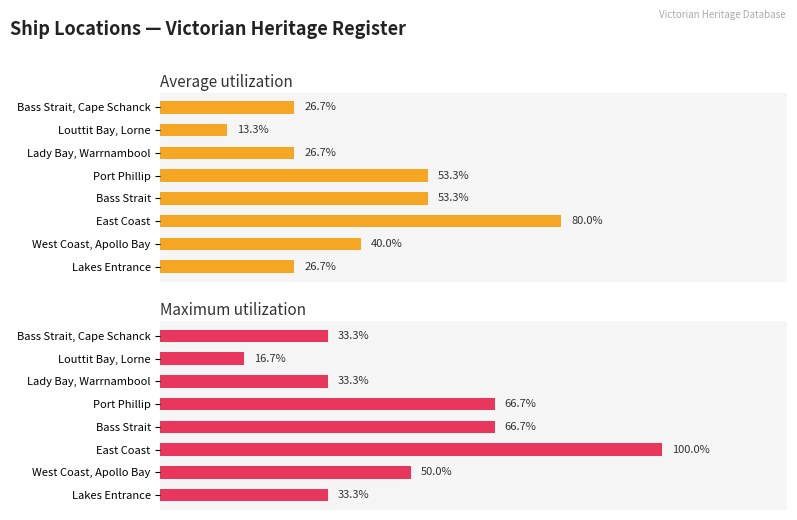

The Average utilization series shows 1.3 at Louttit Bay, Lorne. True or false?

False